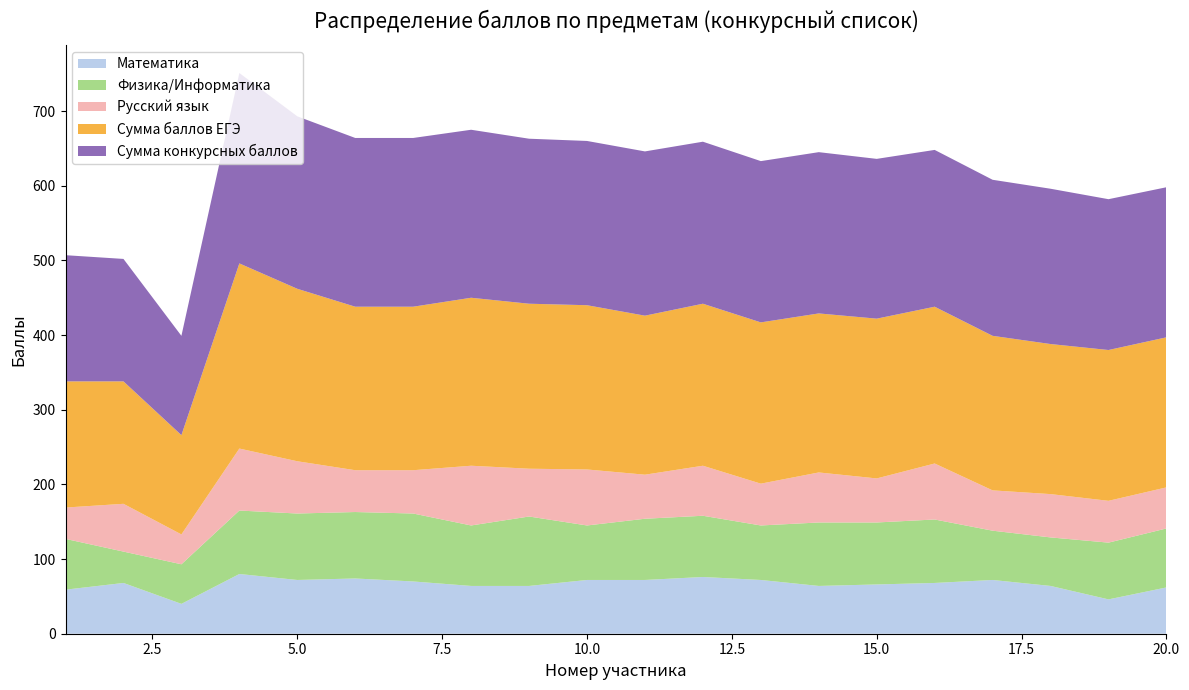

Reading left to right, list all the values displayed in this chart.

Математика: 1=59	2=68	3=40	4=80	5=72	6=74	7=70	8=64	9=64	10=72	11=72	12=76	13=72	14=64	15=66	16=68	17=72	18=64	19=46	20=62
Физика/Информатика: 1=68	2=42	3=53	4=85	5=89	6=89	7=91	8=81	9=93	10=73	11=82	12=82	13=73	14=85	15=83	16=85	17=66	18=65	19=76	20=79
Русский язык: 1=42	2=64	3=40	4=83	5=70	6=56	7=58	8=80	9=64	10=75	11=59	12=67	13=56	14=67	15=59	16=75	17=54	18=58	19=56	20=55
Сумма баллов ЕГЭ: 1=169	2=164	3=133	4=248	5=231	6=219	7=219	8=225	9=221	10=220	11=213	12=217	13=216	14=213	15=214	16=210	17=207	18=201	19=202	20=201
Сумма конкурсных баллов: 1=169	2=164	3=133	4=255	5=231	6=226	7=226	8=225	9=221	10=220	11=220	12=217	13=216	14=216	15=214	16=210	17=209	18=208	19=202	20=201